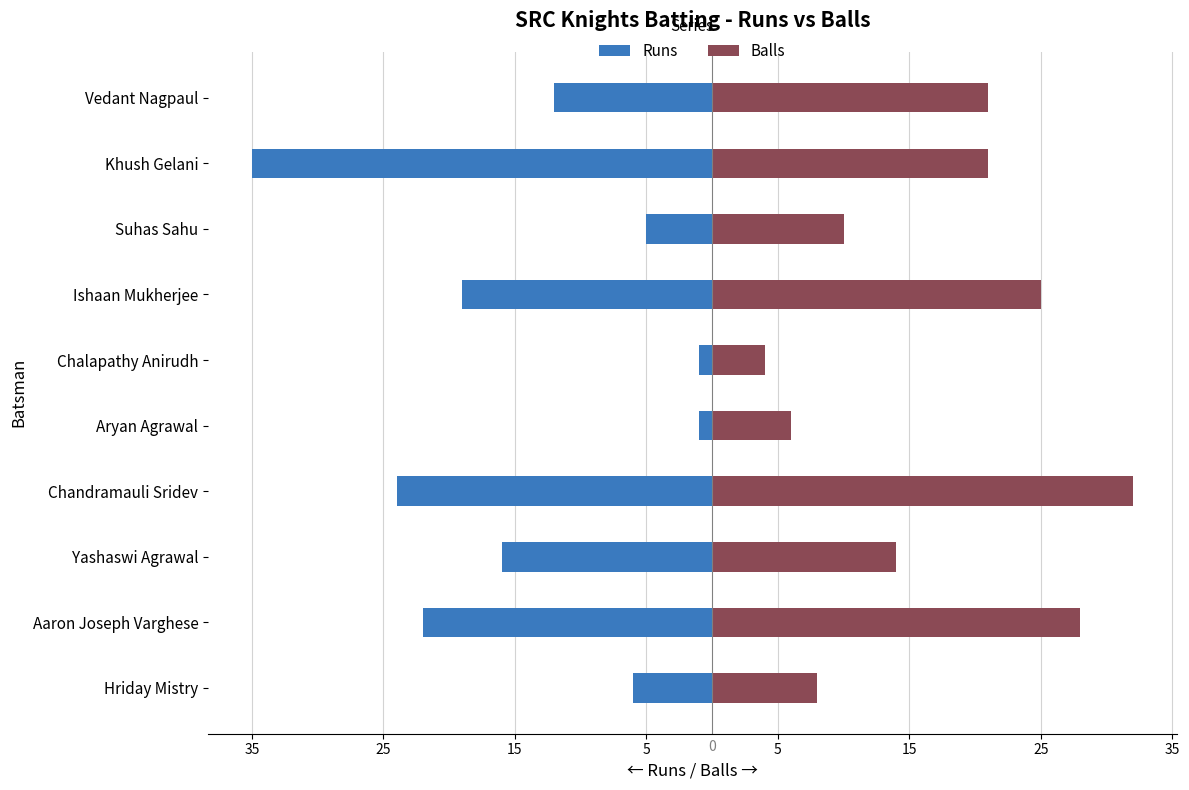

What are all the series names shown in the legend?

Runs, Balls